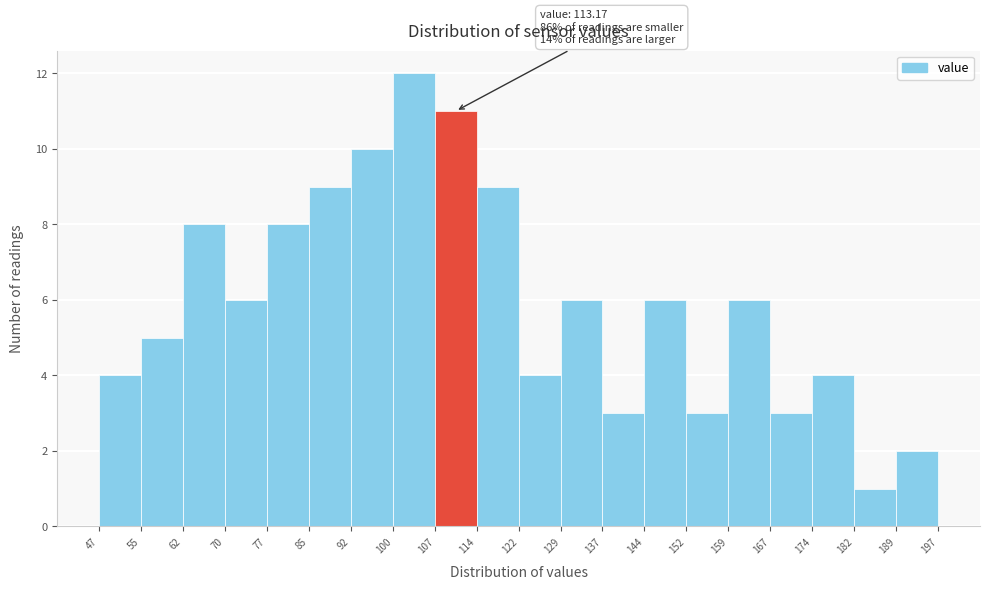

Over which range of the x-axis is the bar tallest?

100 to 107